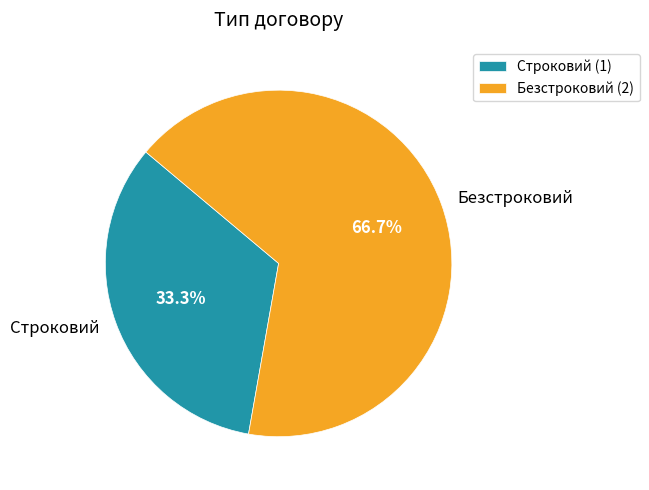

To the nearest percent, what is the difference between the Безстроковий and Строковий slice percentages?

33%